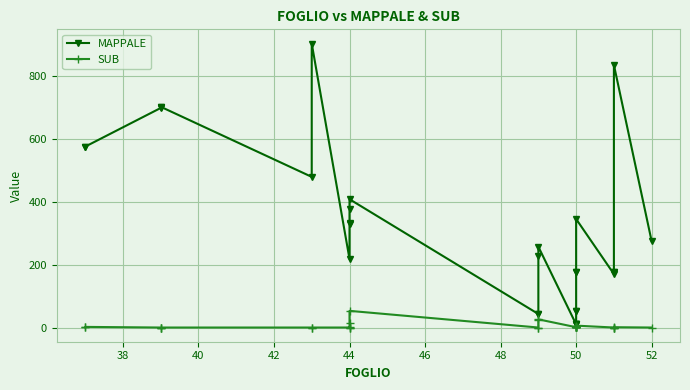

Does the chart display data point markers on the line(s)?

Yes